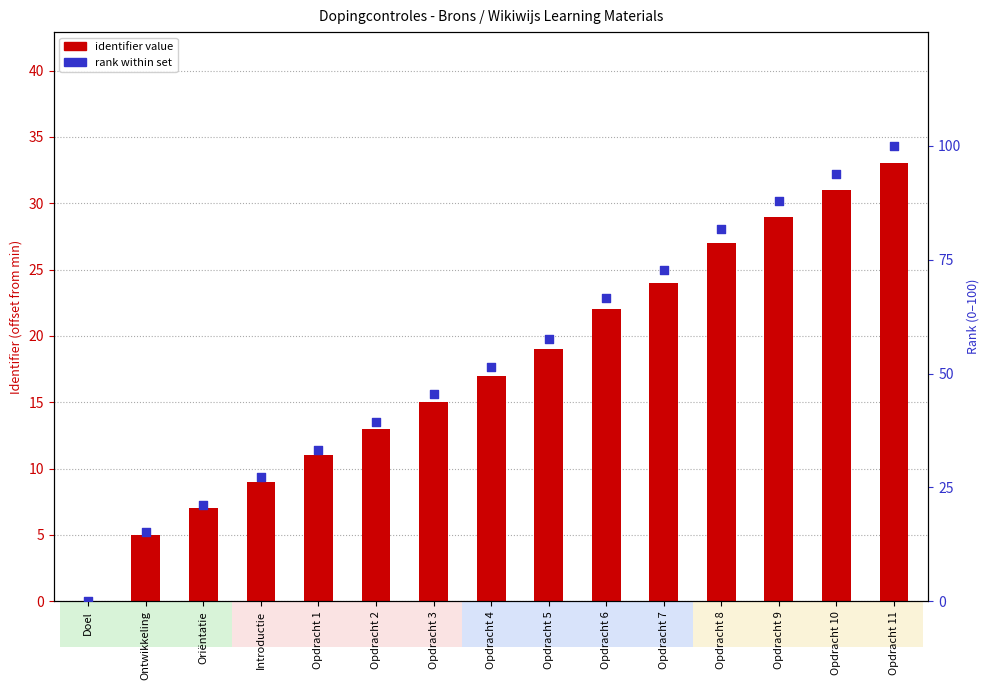

Which series contains the highest Y value?

rank within set